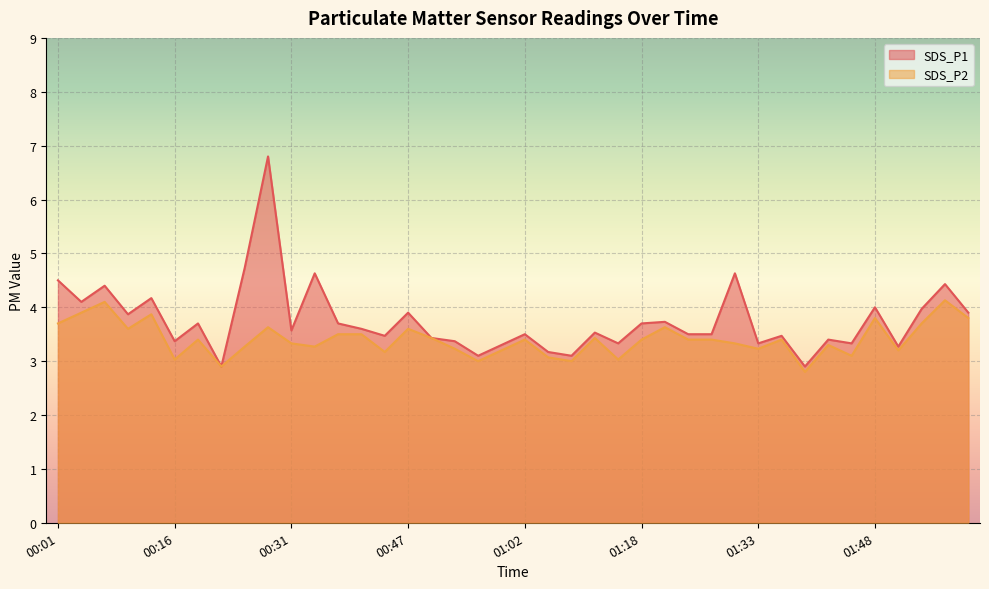

In SDS_P2, how many points are lower than both neighbors (excluding endpoints)?

12